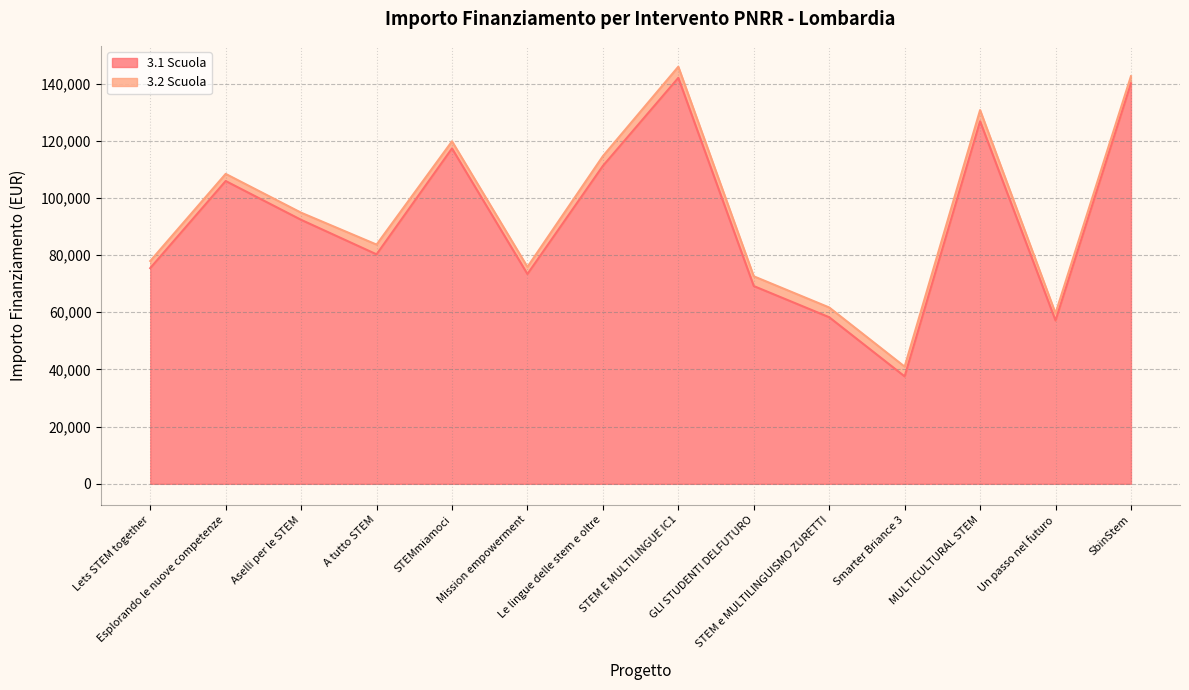

How many points are higher than both their immediate neighbors (excluding endpoints)?

4